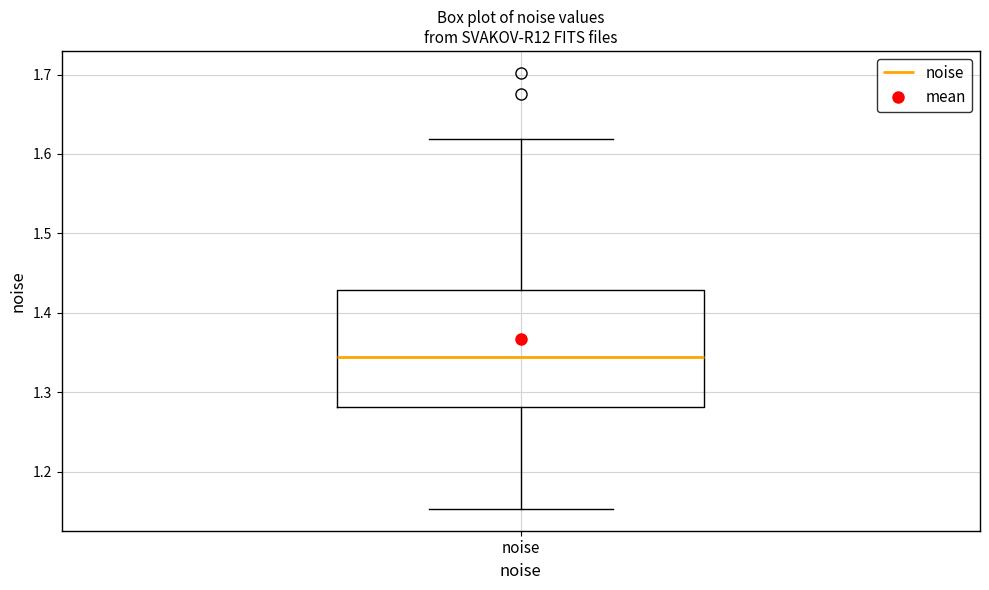

Read this box plot against the y-axis: the position of the median line, the range covered by the box, and the ends of both whiskers. The values are not printed on the chart, so give them approximately, as read against the axis.

median 1.34, box 1.28 to 1.43, whiskers 1.15 to 1.62